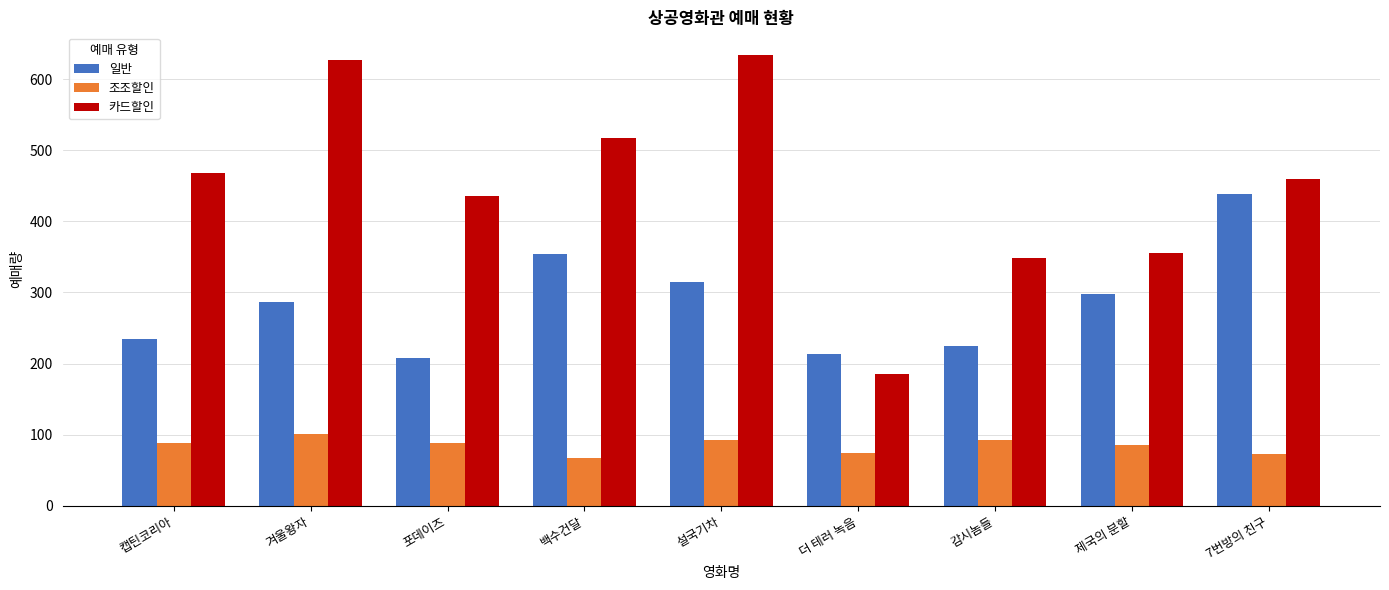

Which series has the widest spread of values?

카드할인